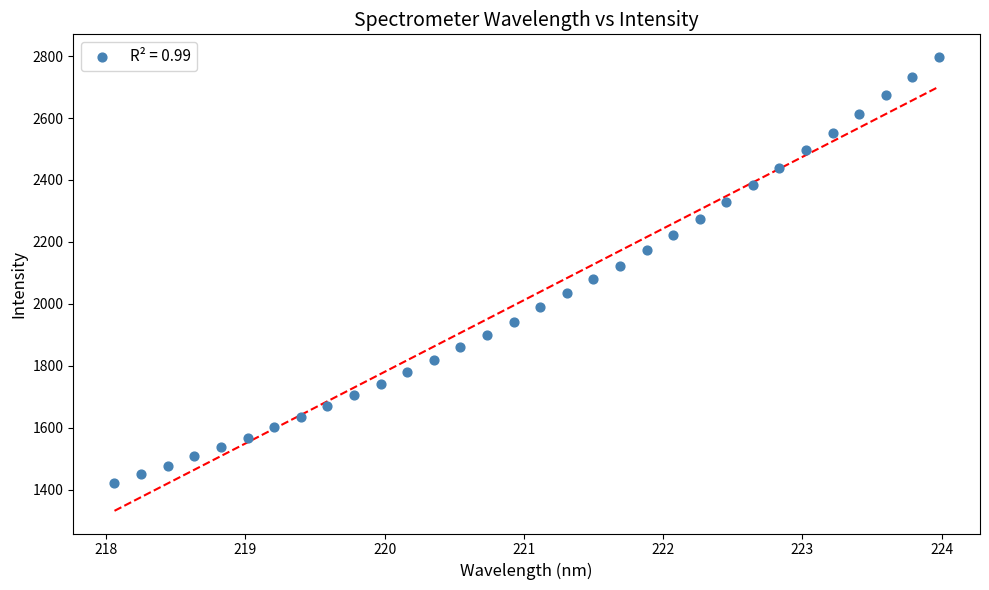

What is the range of X values (max minus min)?

5.9